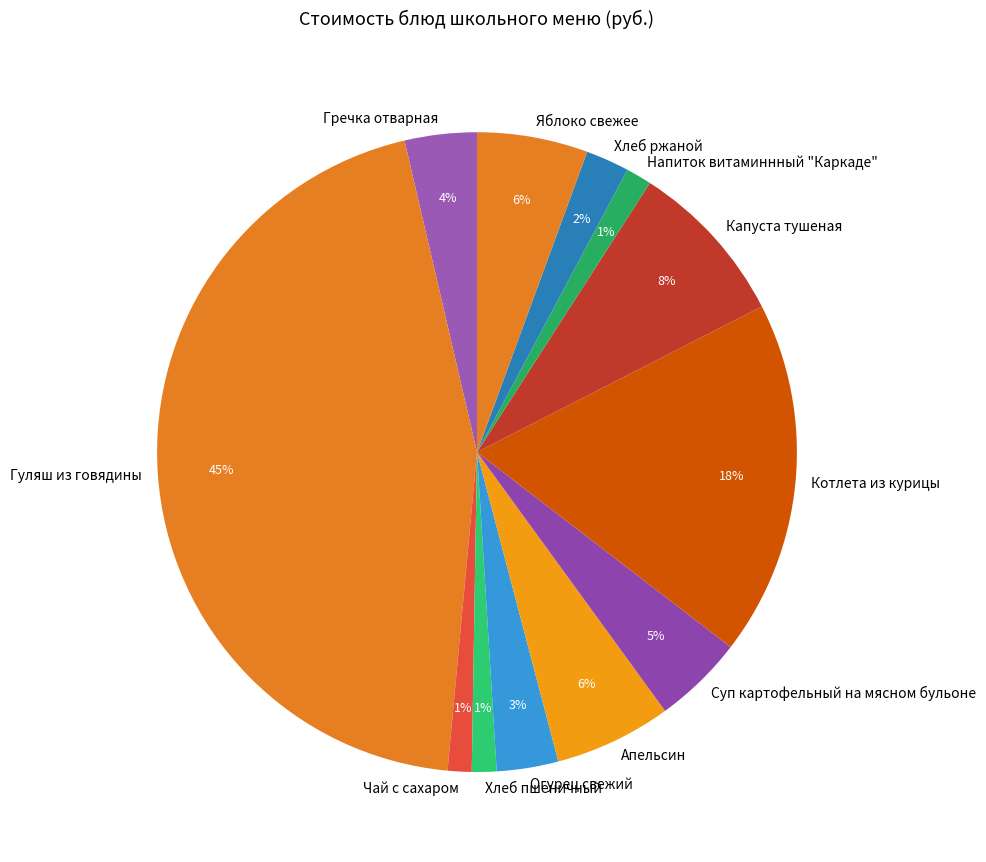

To the nearest percent, what percentage of the pie is Хлеб пшеничный?

1%